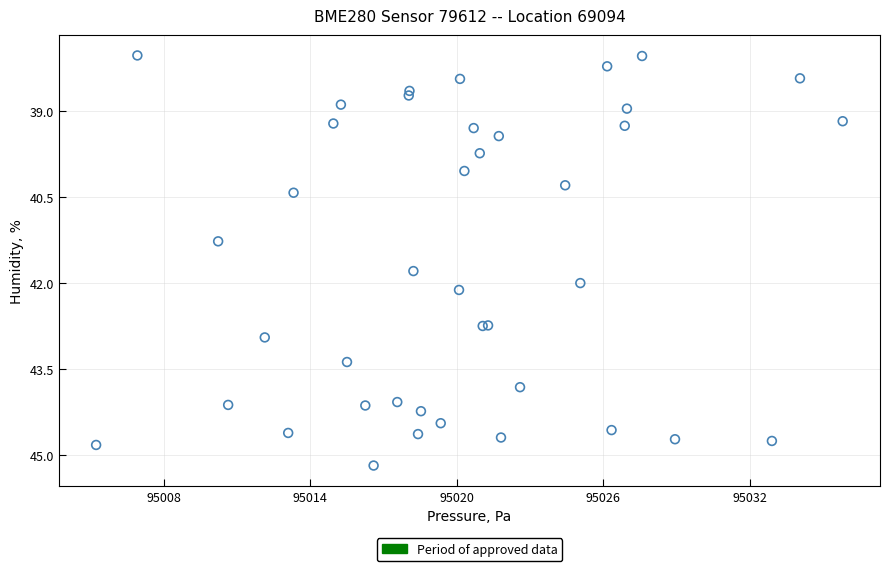

What Y value in the scatter plot is closest to 41?

41.3